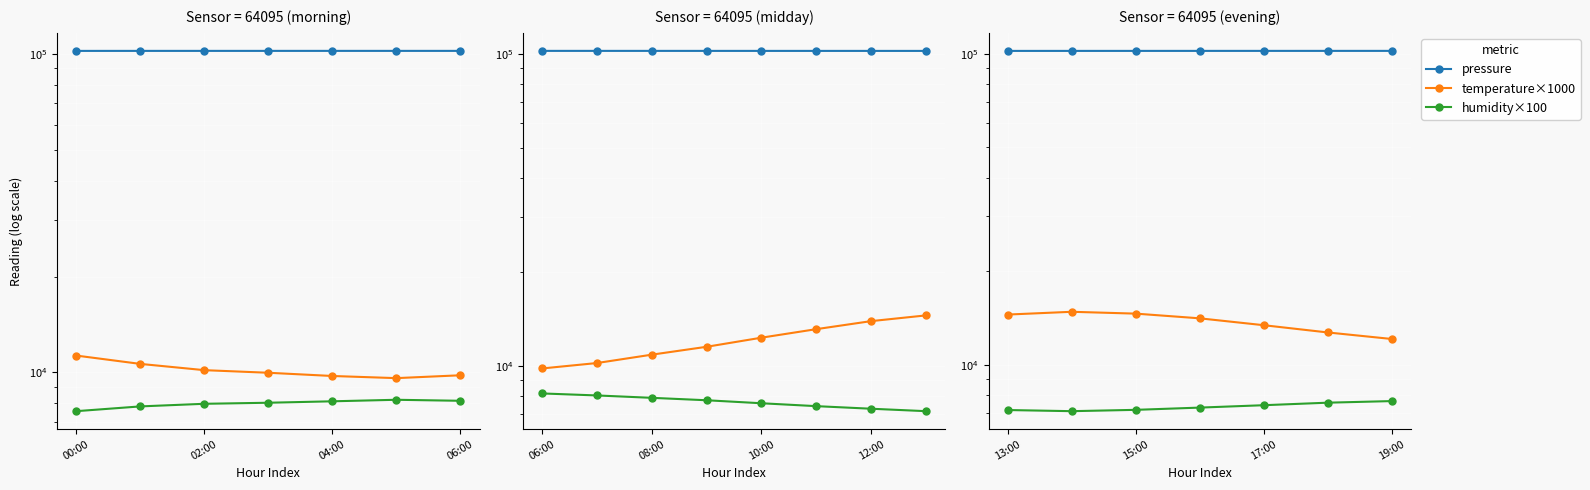

How many values in the pressure series are below 102165?

3